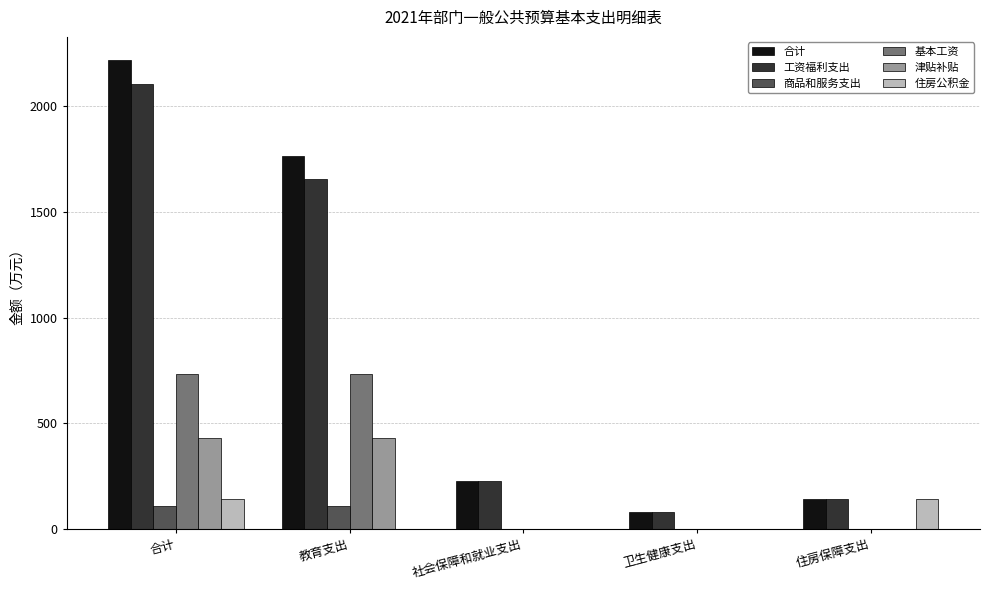

How many series are shown in this chart?

6